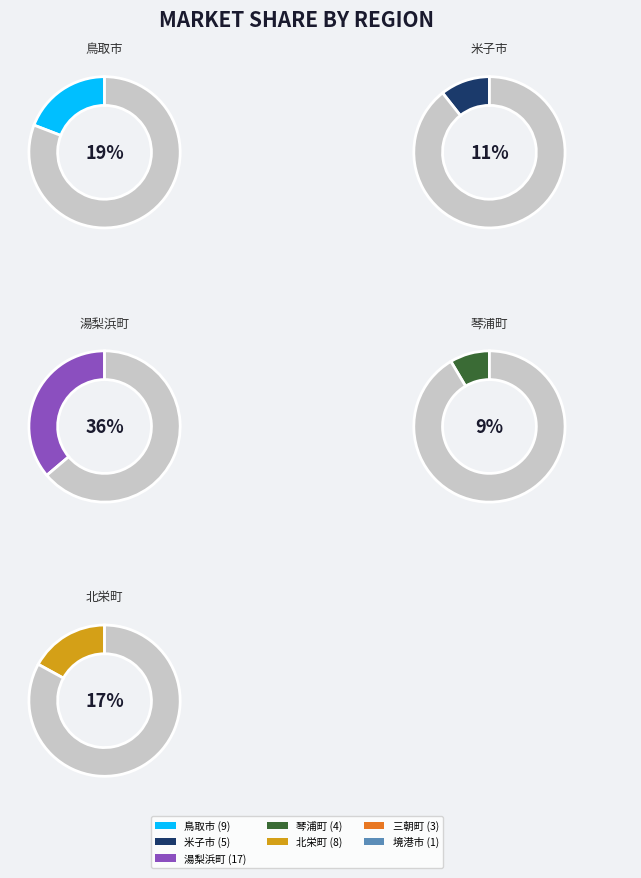

To the nearest percent, what percentage of the pie is 鳥取市?

19%